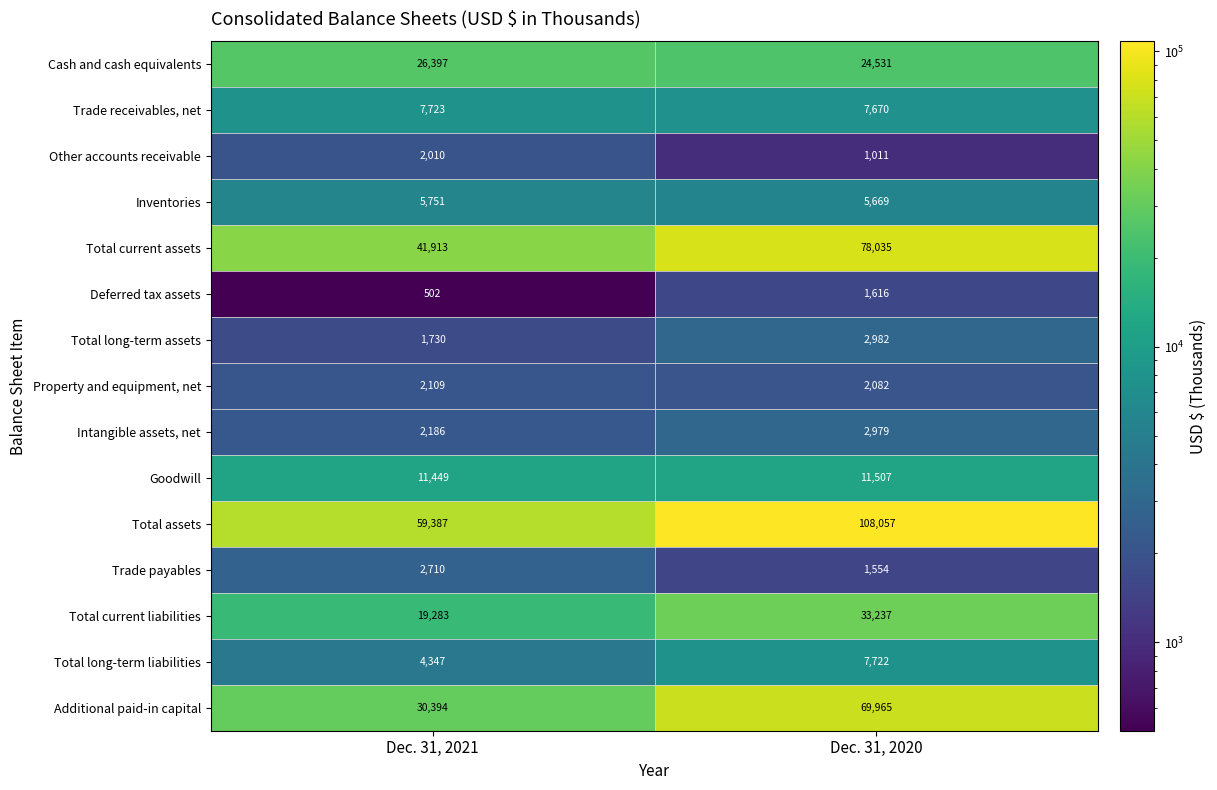

The Total long-term liabilities series shows 10562 at Dec. 31, 2020. True or false?

False